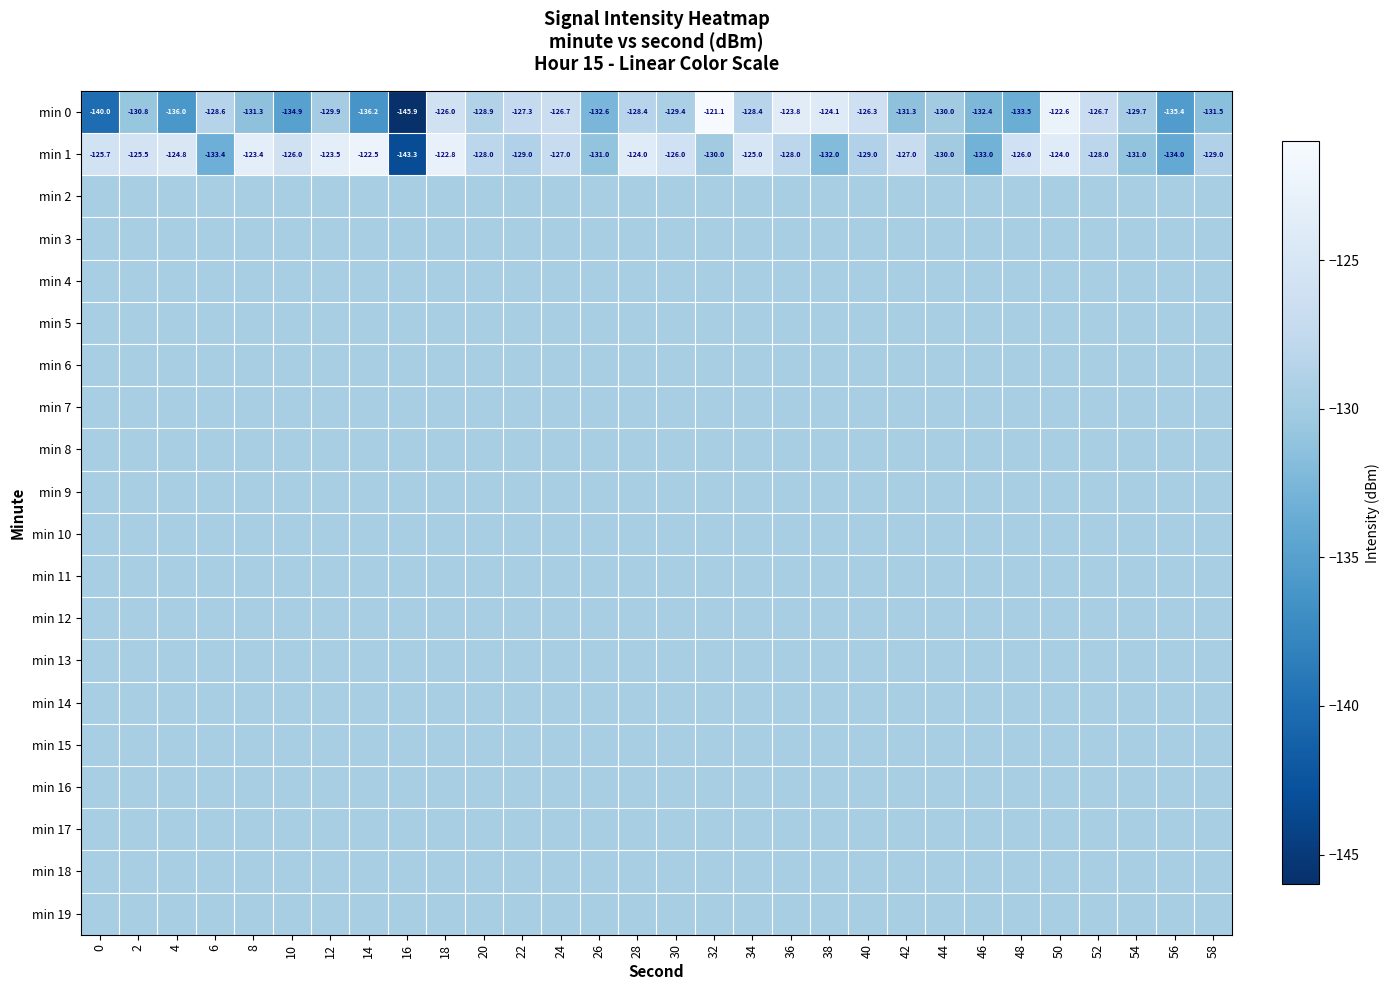

What is the approximate value of min 12 at 44?

-129.5